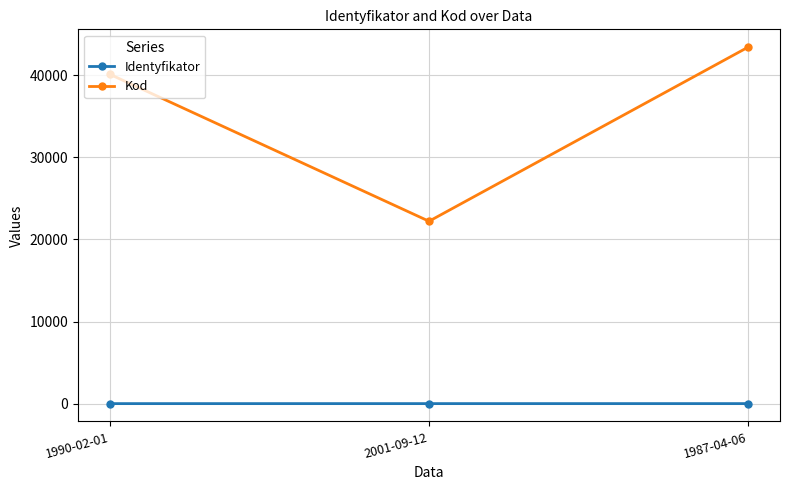

List the series in order of their peak value, highest first.

Kod, Identyfikator